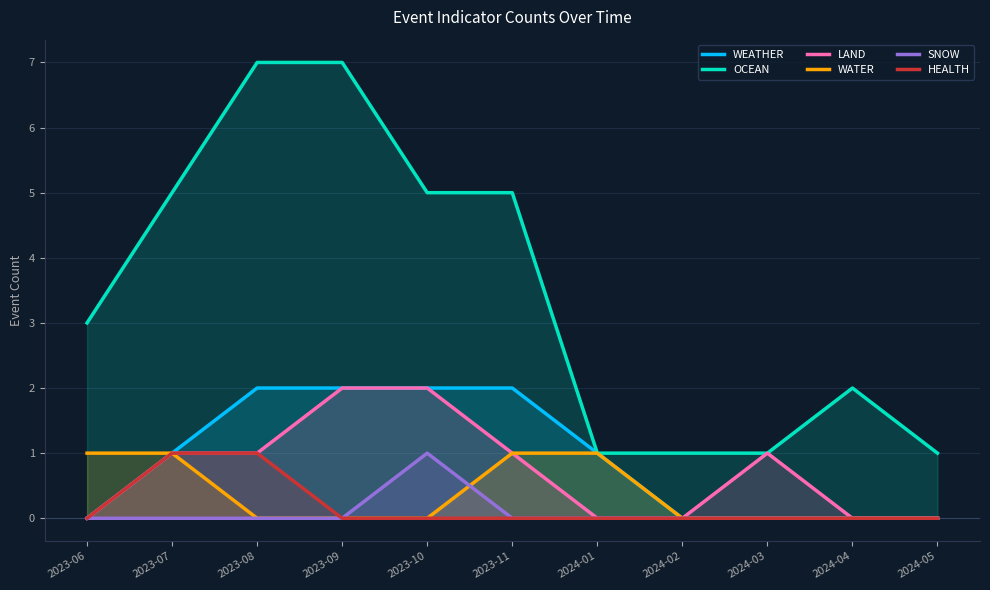

Does the chart have visible grid lines?

Yes